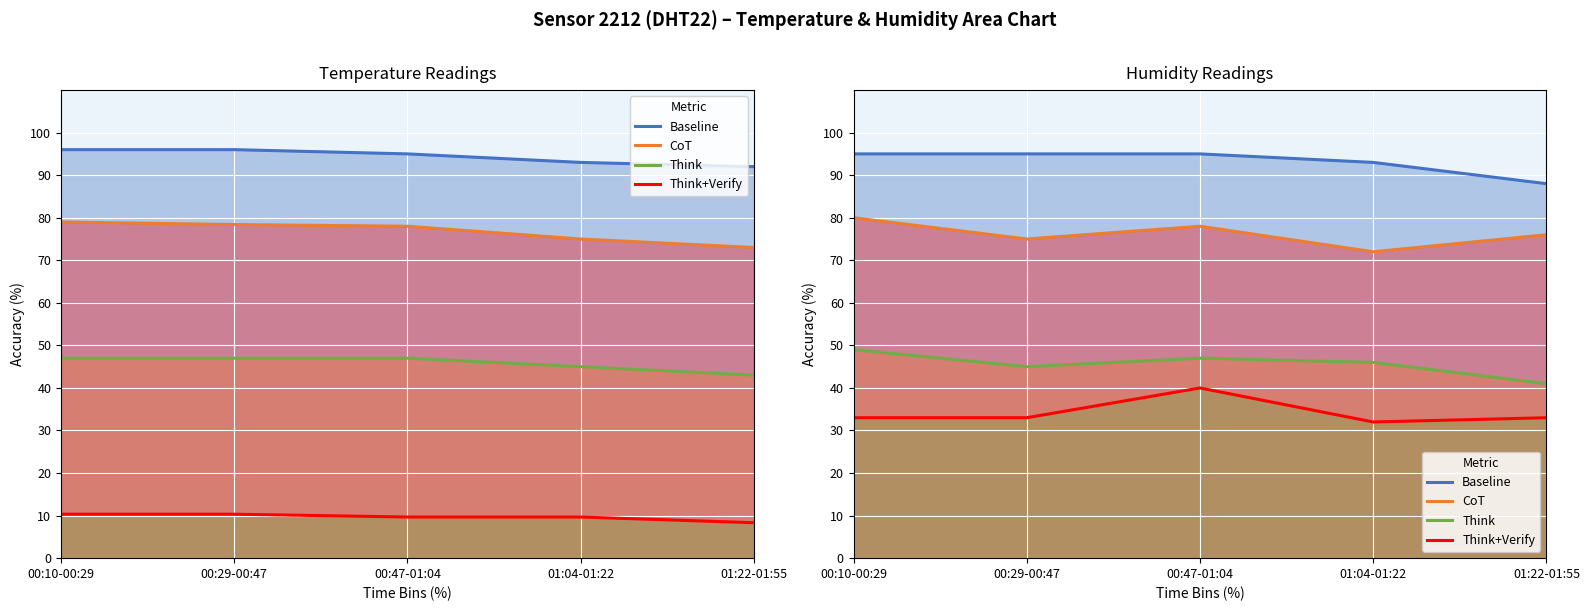

What is the total value across all series at 01:22-01:55?

238